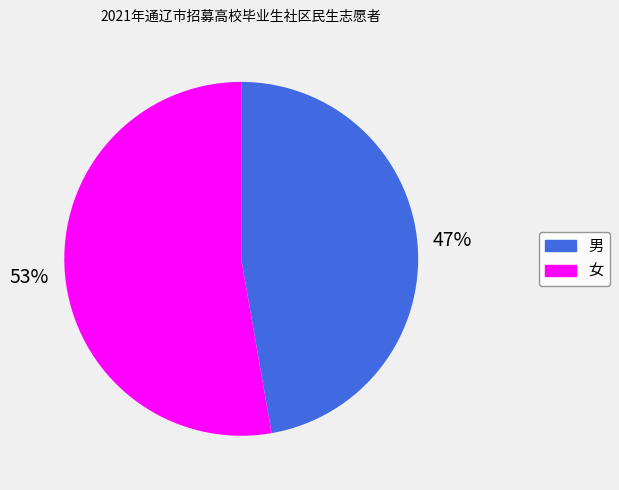

What is the ratio of the value at 女 to the value at 男?

1.1